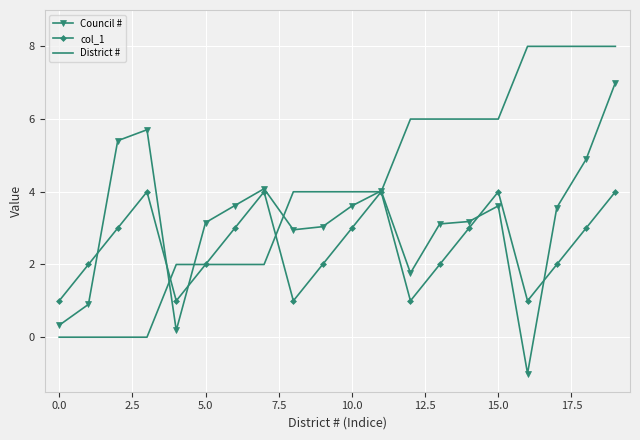

List the series in order of their peak value, highest first.

District #, Council #, col_1